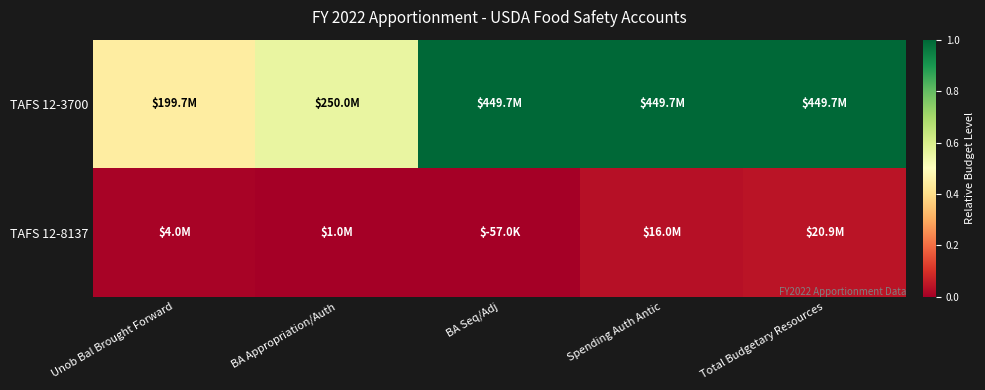

List the series in order of their overall mean, highest first.

TAFS 12-3700, TAFS 12-8137